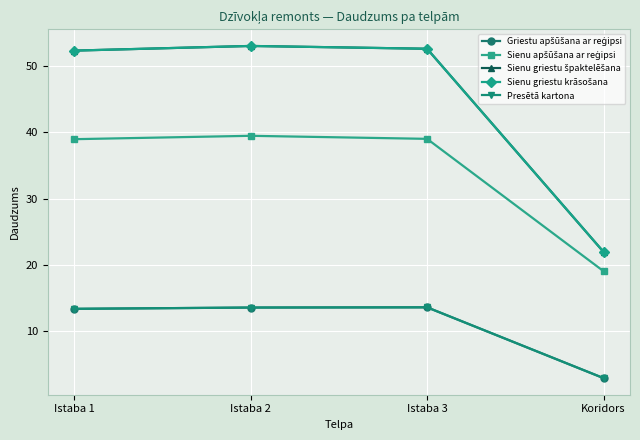

Does the chart have visible grid lines?

Yes